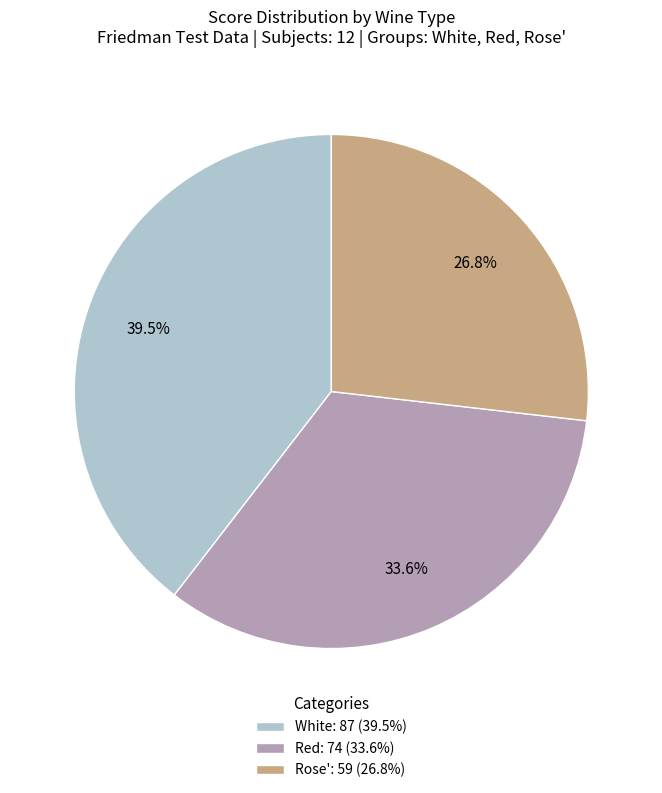

What is the total percentage of White: 87 (39.5%) and Red: 74 (33.6%)?

73.2%